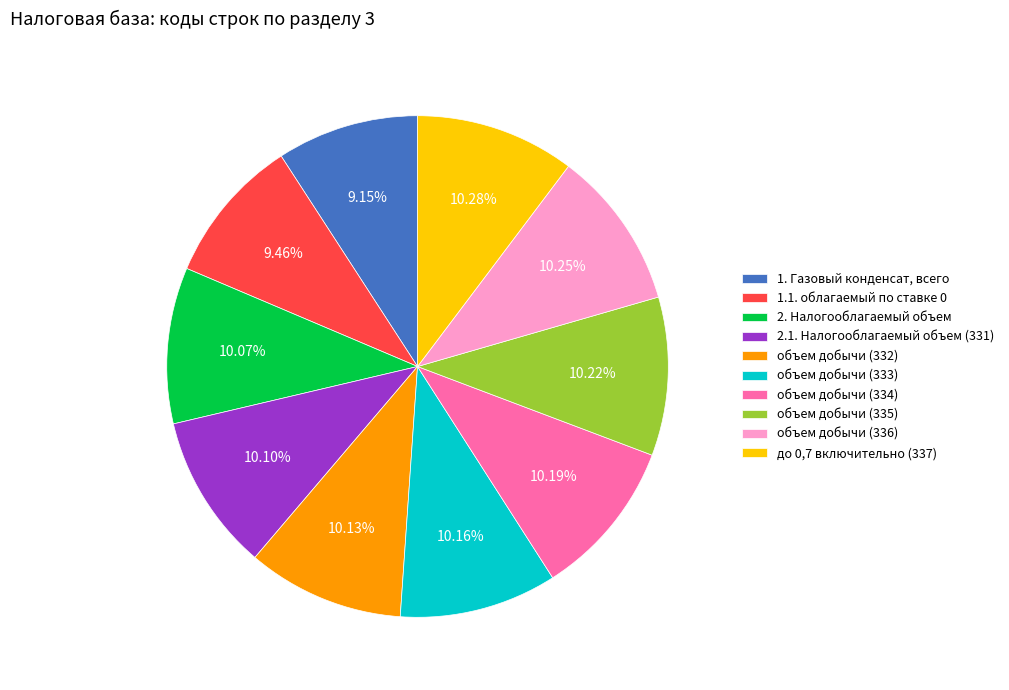

How much of the chart is everything except объем добычи (333)?

89.8%